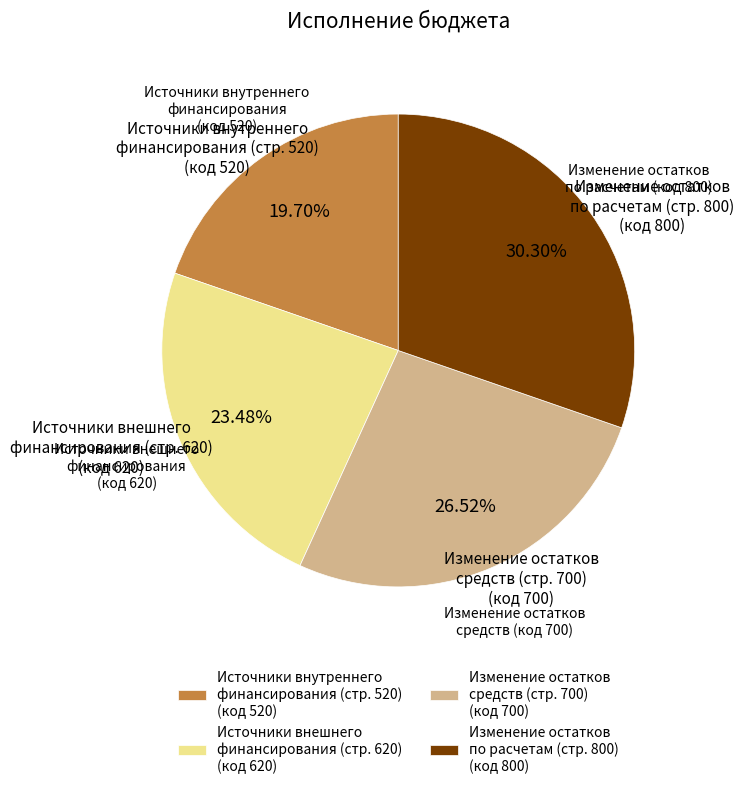

Is Изменение остатков средств (стр. 700) (код 700) the majority of the pie?

No